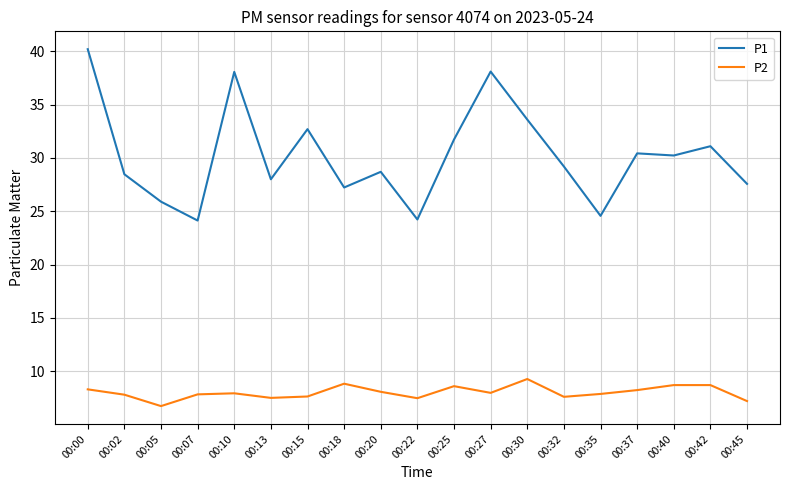

What is the minimum value for P2?

6.7